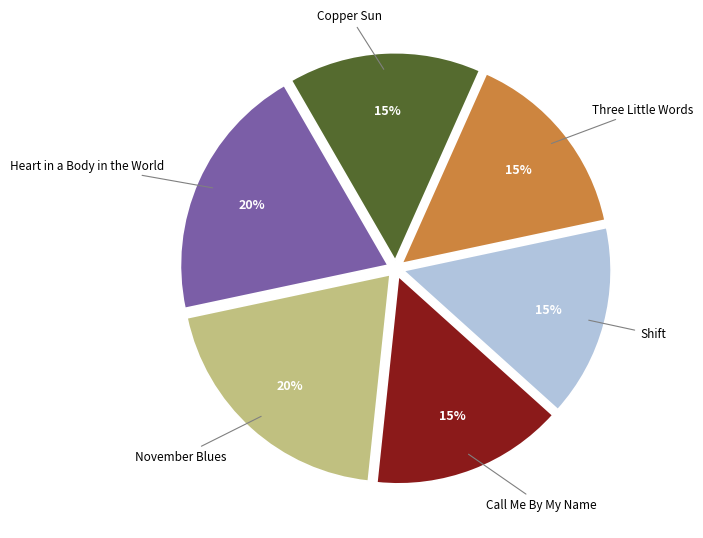

Is there a majority slice in this chart?

No